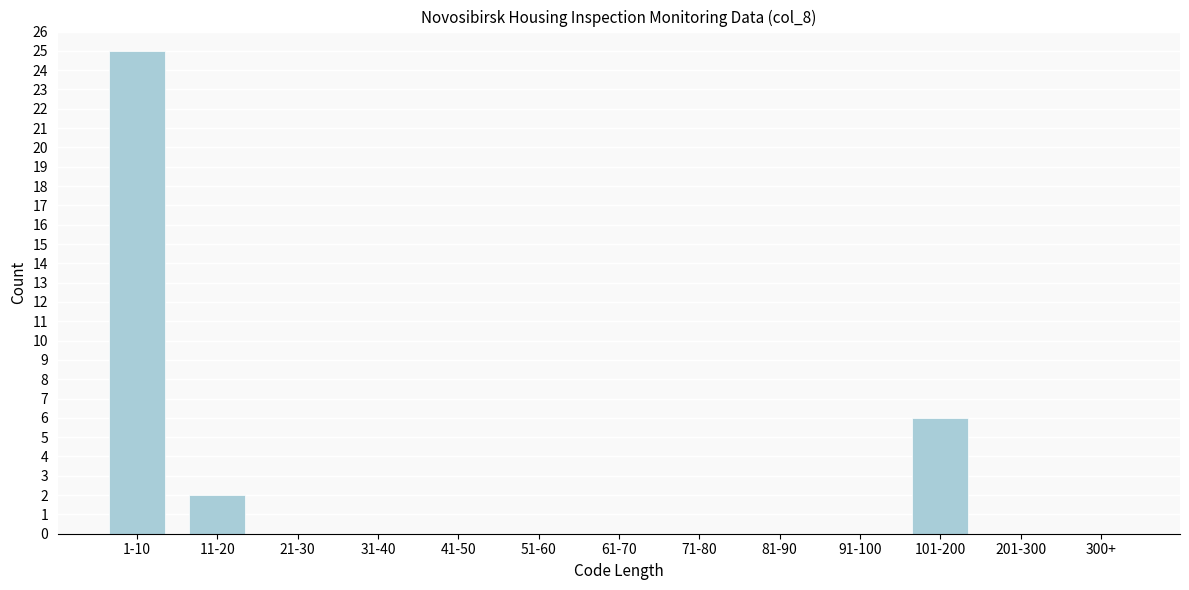

Reading left to right, list all the values displayed in this chart.

1-10=25	11-20=2	21-30=0	31-40=0	41-50=0	51-60=0	61-70=0	71-80=0	81-90=0	91-100=0	101-200=6	201-300=0	300+=0